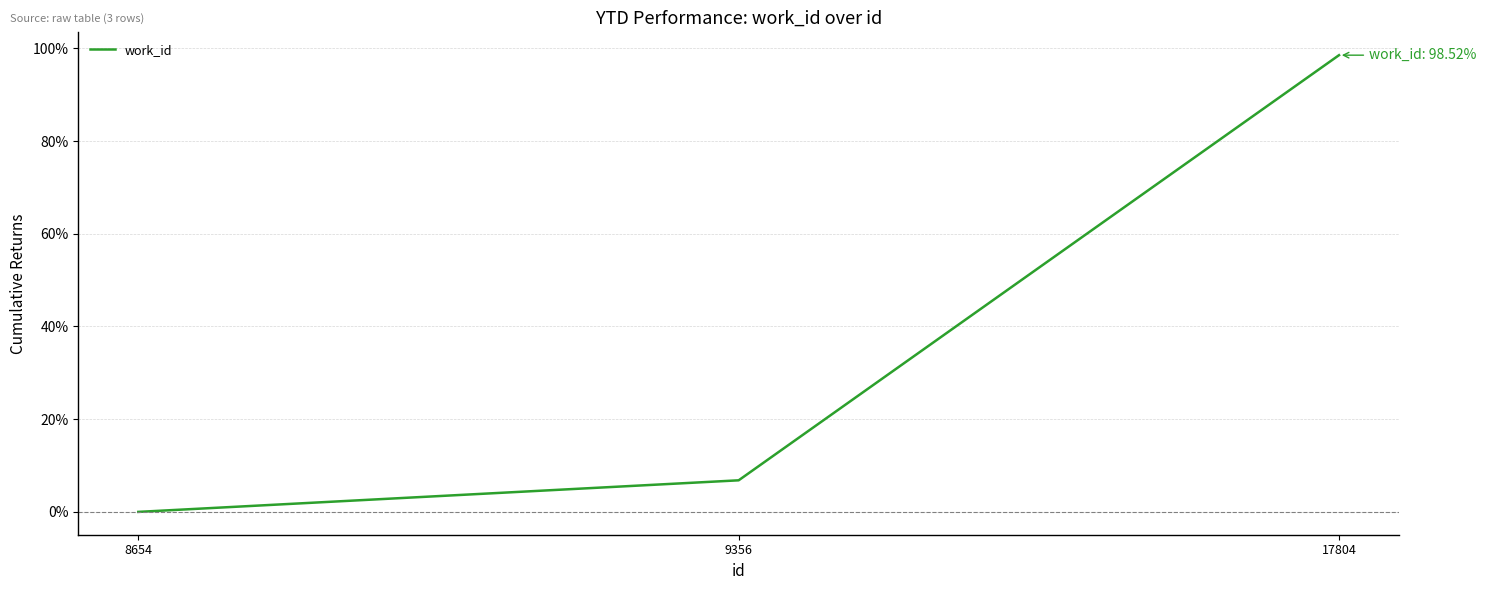

Reading right to left, what are all the values shown in this chart?

98.5	6.8	0.0